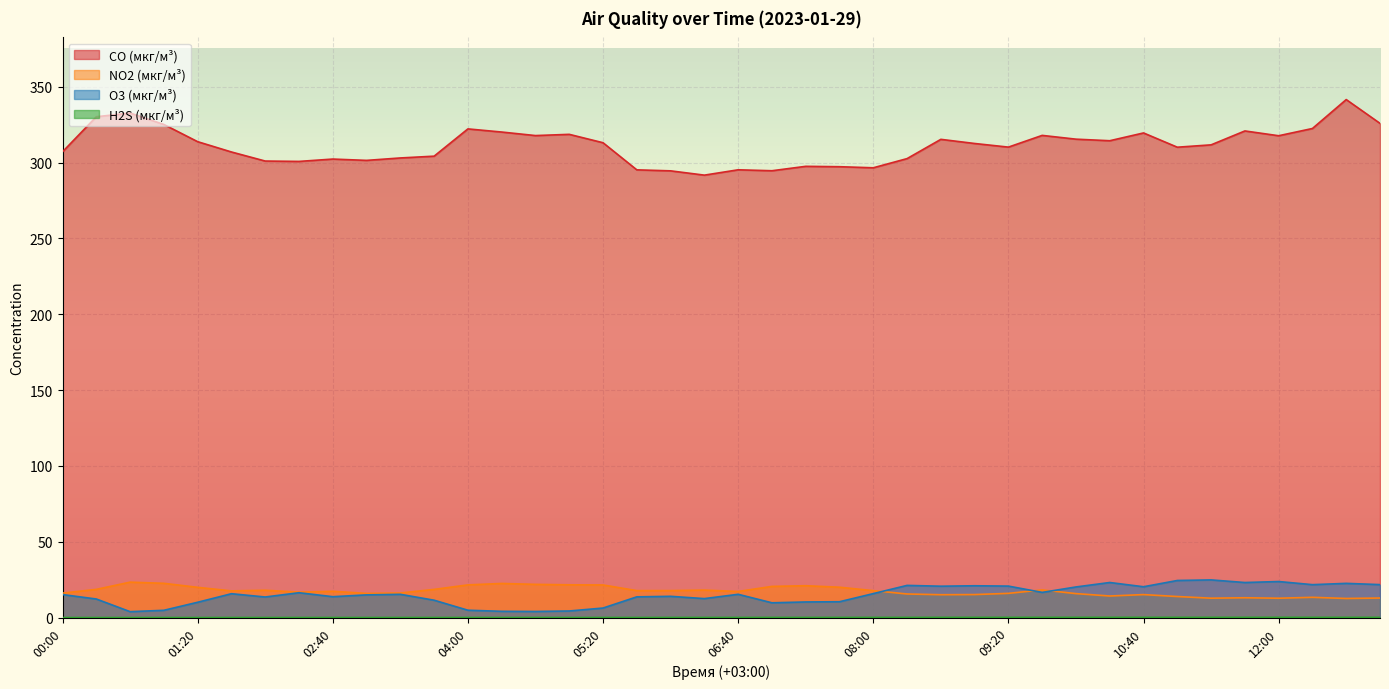

Where is the first local maximum for NO2 (мкг/м³)?

00:40